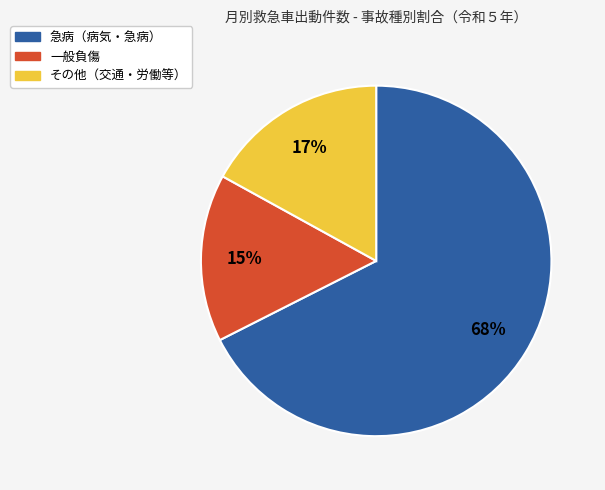

Which slice is the largest?

急病